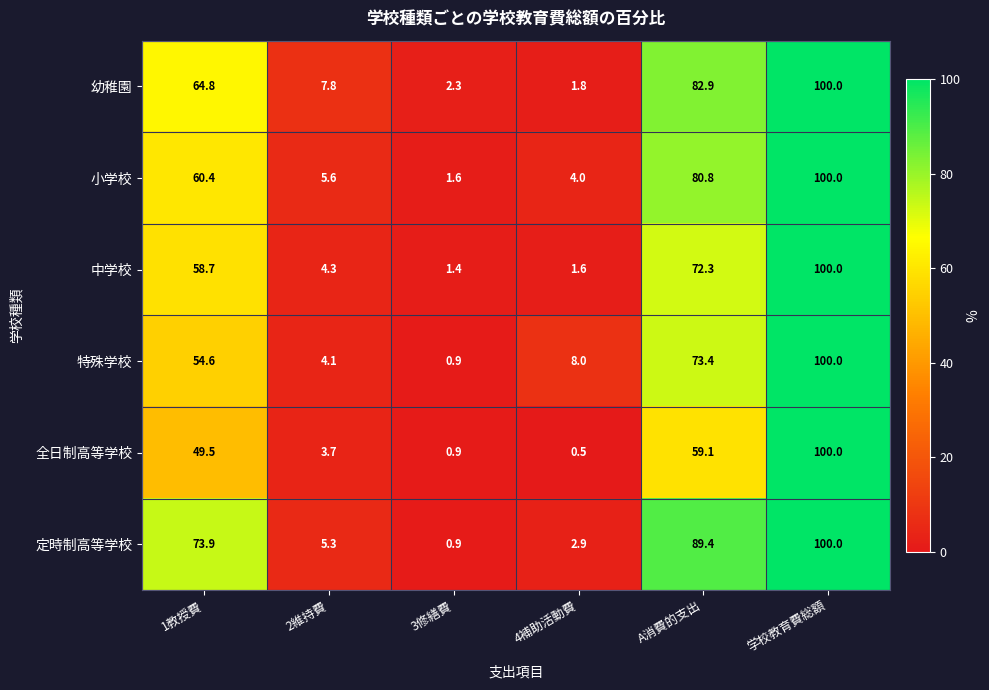

What is the smallest value displayed?

0.5